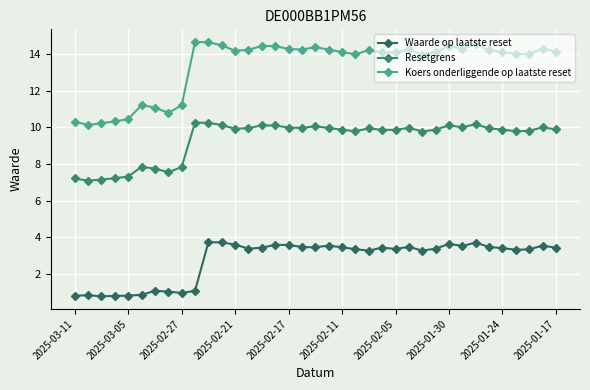

At how many categories does at least one series exceed 11?

31